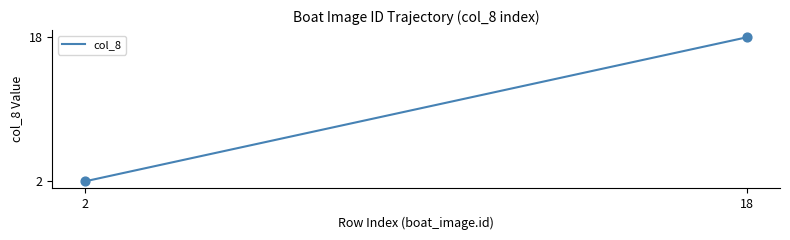

What is the difference between the maximum and minimum values?

16